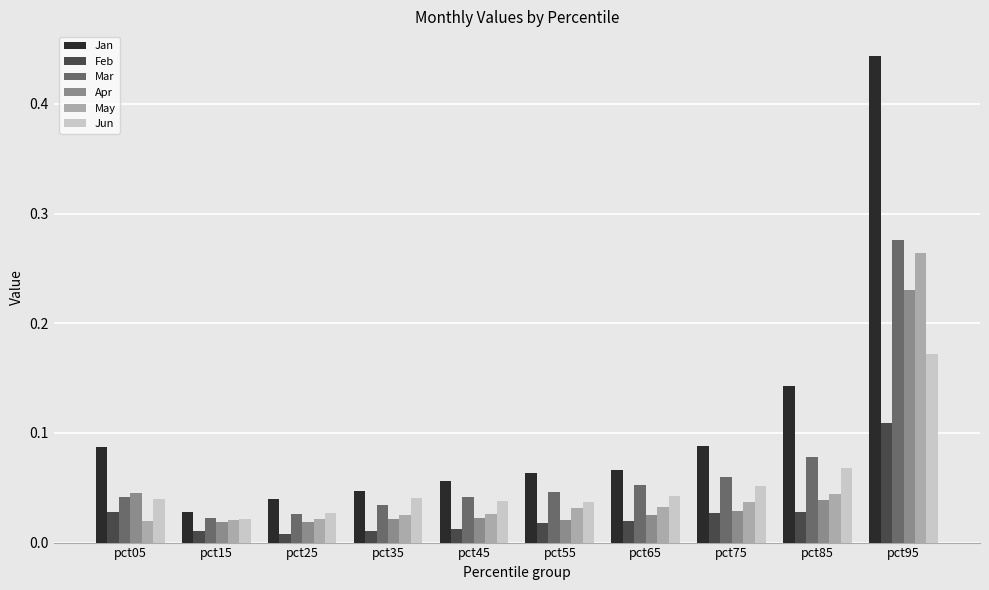

At which category is the sum across all series the highest?

pct95